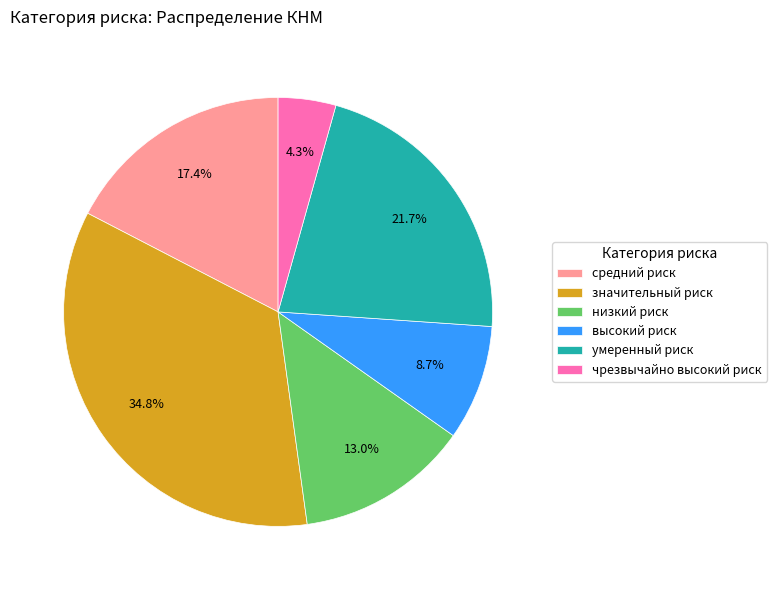

Is there a majority slice in this chart?

No